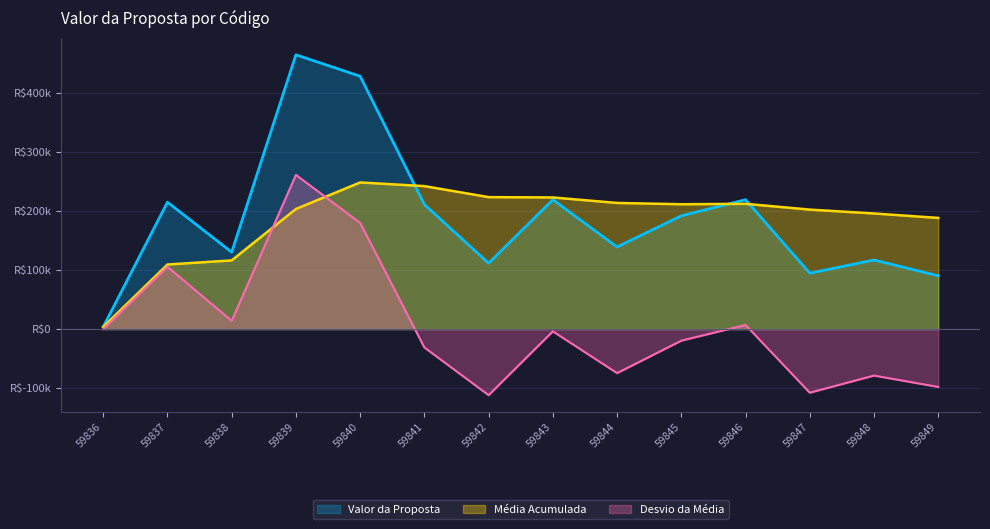

Reading left to right, what are all the values shown in this chart?

3780.0	215243.0	130452.0	465100.0	428700.0	211270.0	111751.5	219421.9	139250.0	192085.0	219421.9	94750.0	117220.0	90400.0